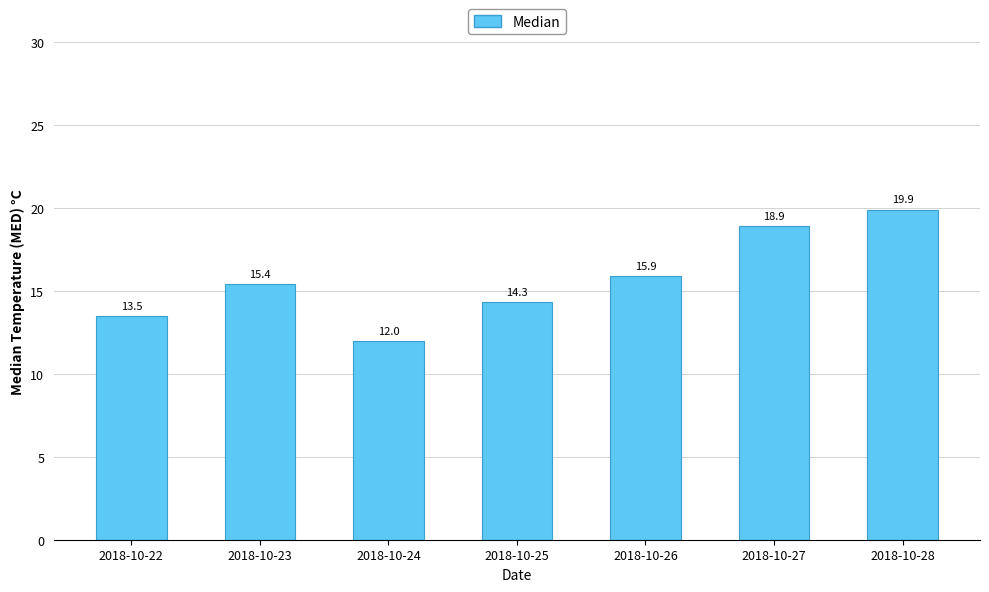

Rank the categories by value from lowest to highest.

2018-10-24, 2018-10-22, 2018-10-25, 2018-10-23, 2018-10-26, 2018-10-27, 2018-10-28